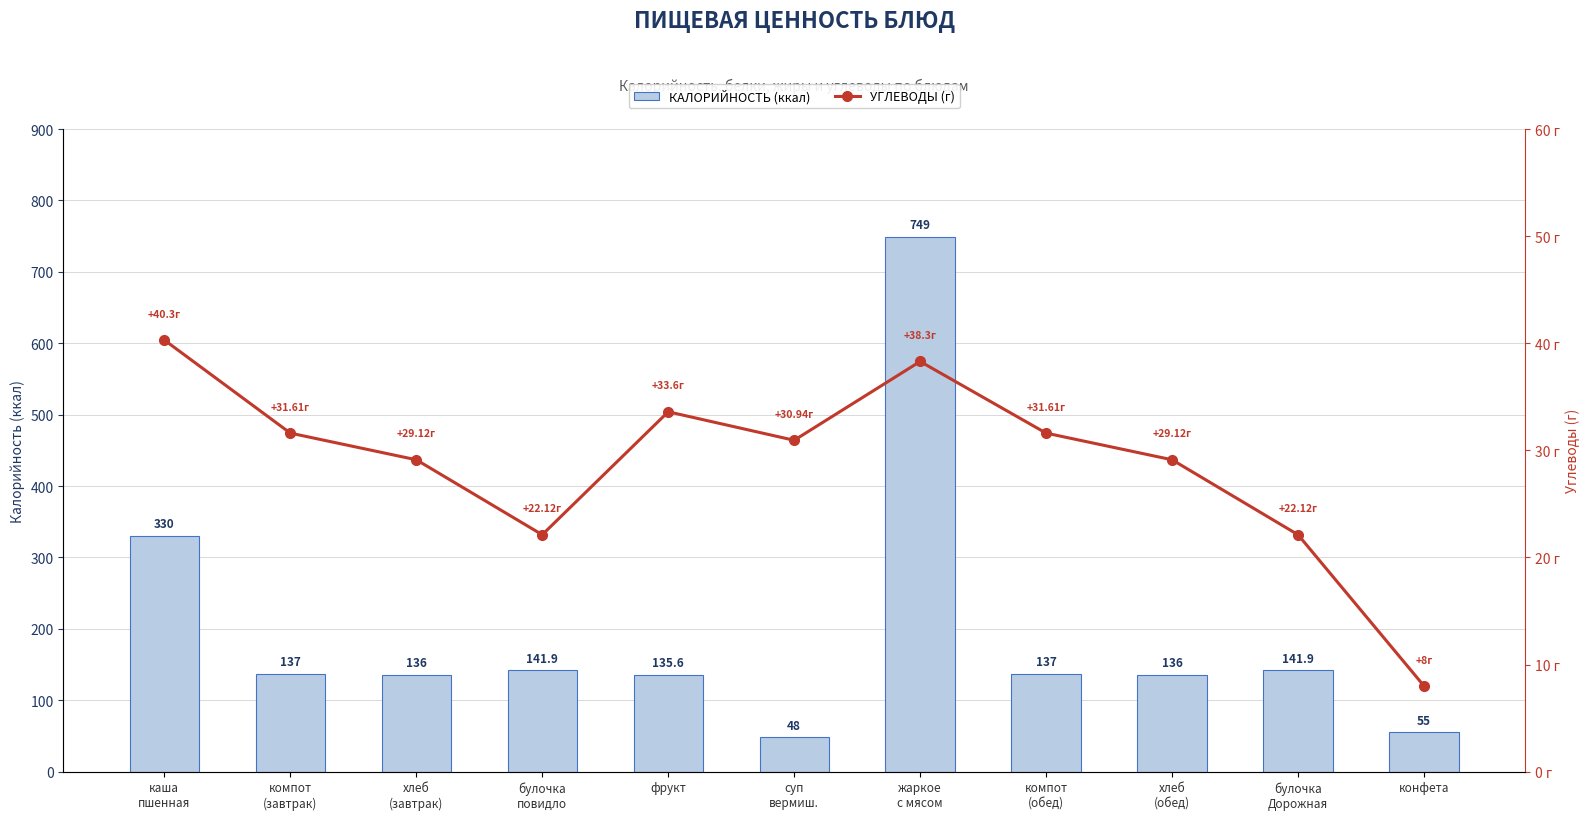

Where is УГЛЕВОДЫ (г) nearest to the value 24?

булочка
повидло